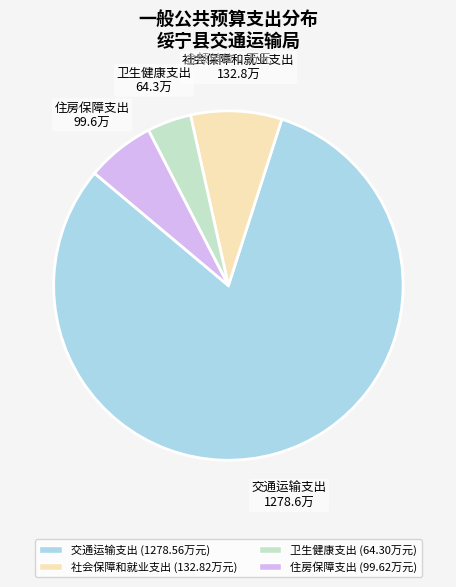

Which category has the smallest portion of the pie?

卫生健康支出